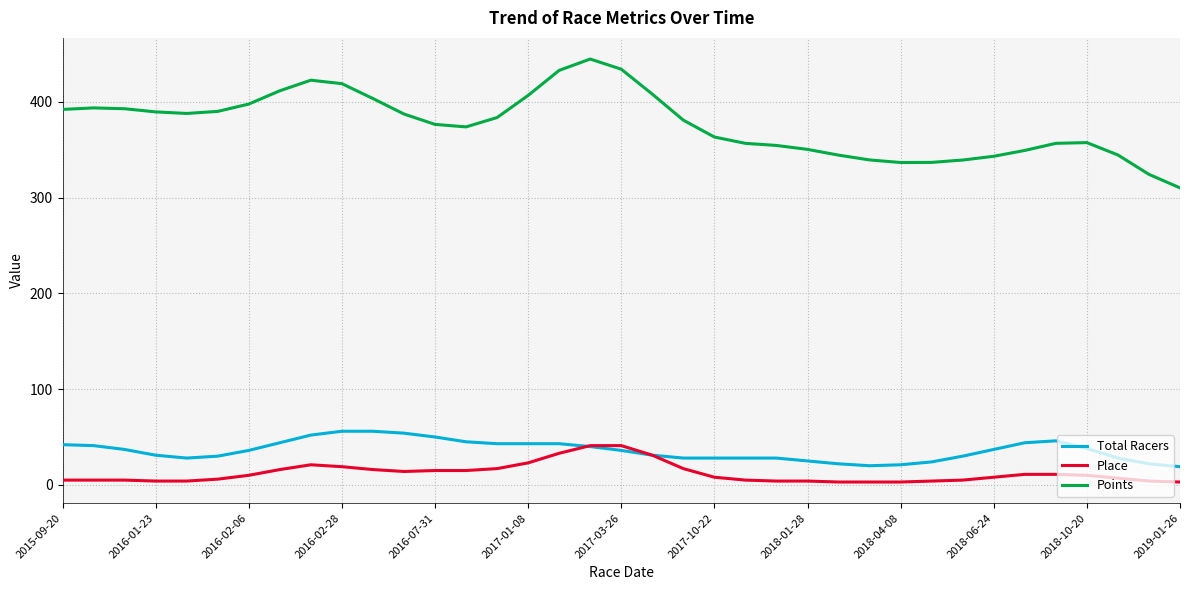

What is the minimum value for Points?

310.1